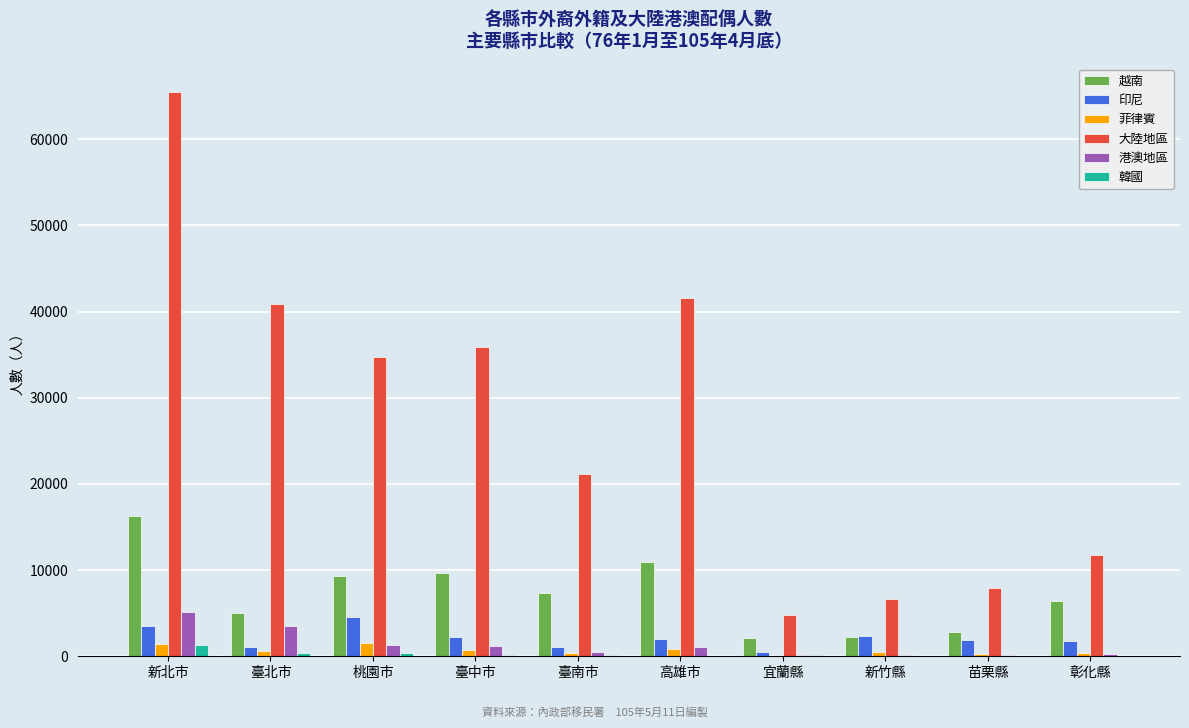

What is the total value across all series at 新竹縣?

11920